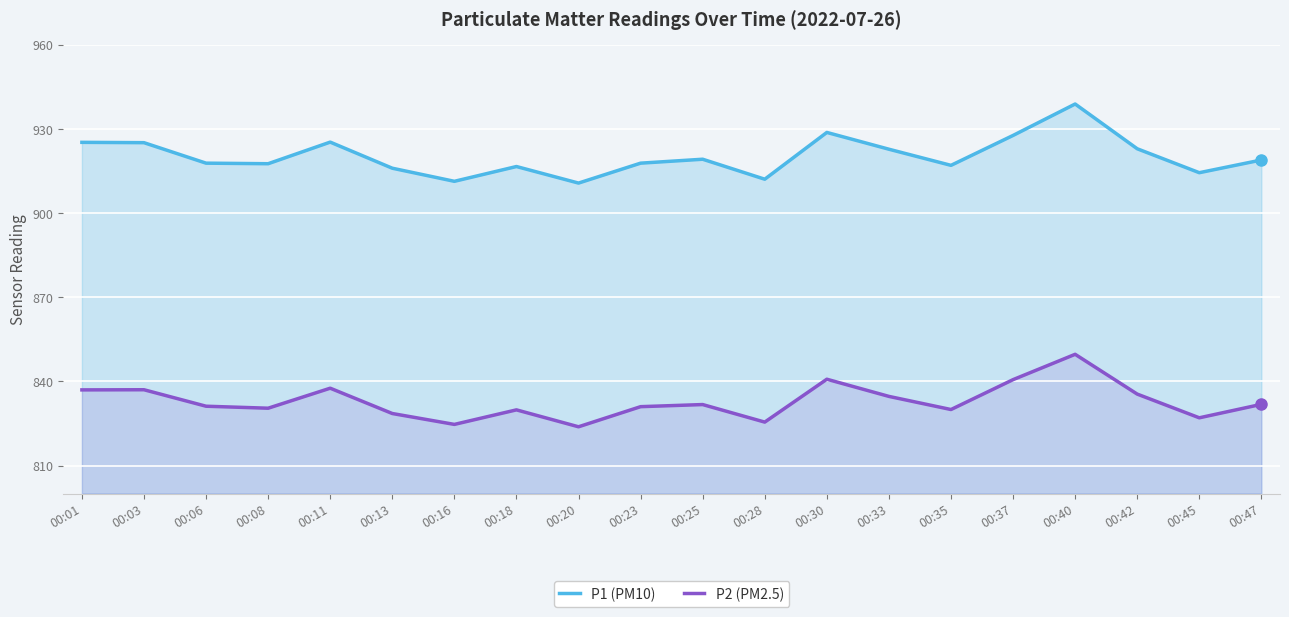

What is the difference between the maximum and minimum values in the P1 (PM10) series?

28.2